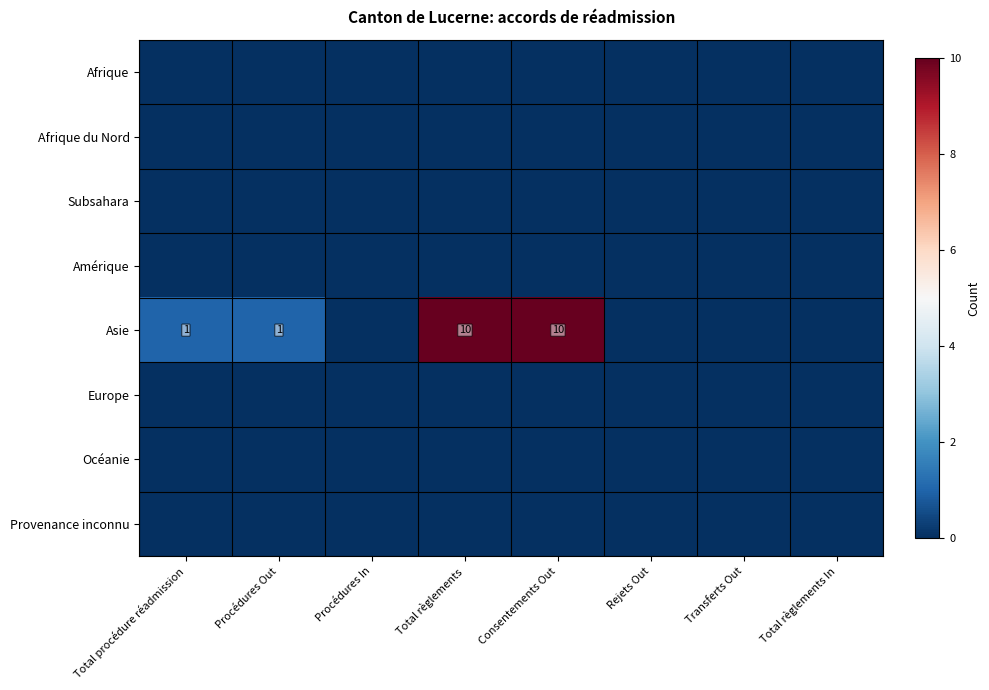

What is the total value across all series at Procédures Out?

1